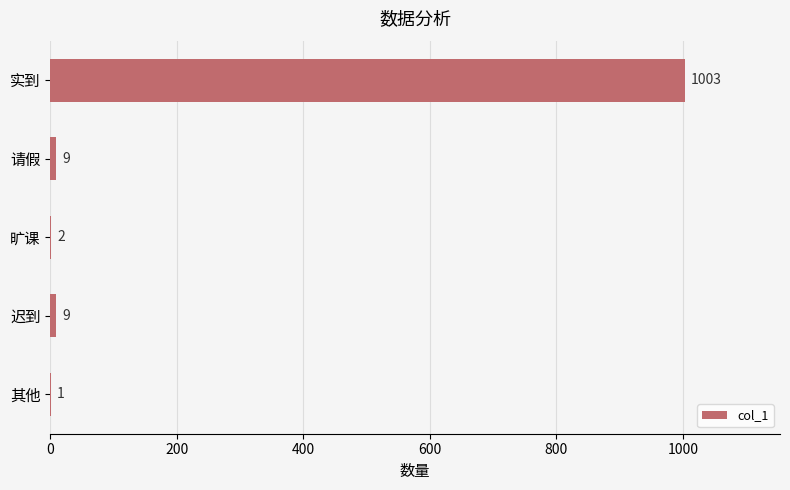

Are the bars grouped side by side (vs. stacked)?

No